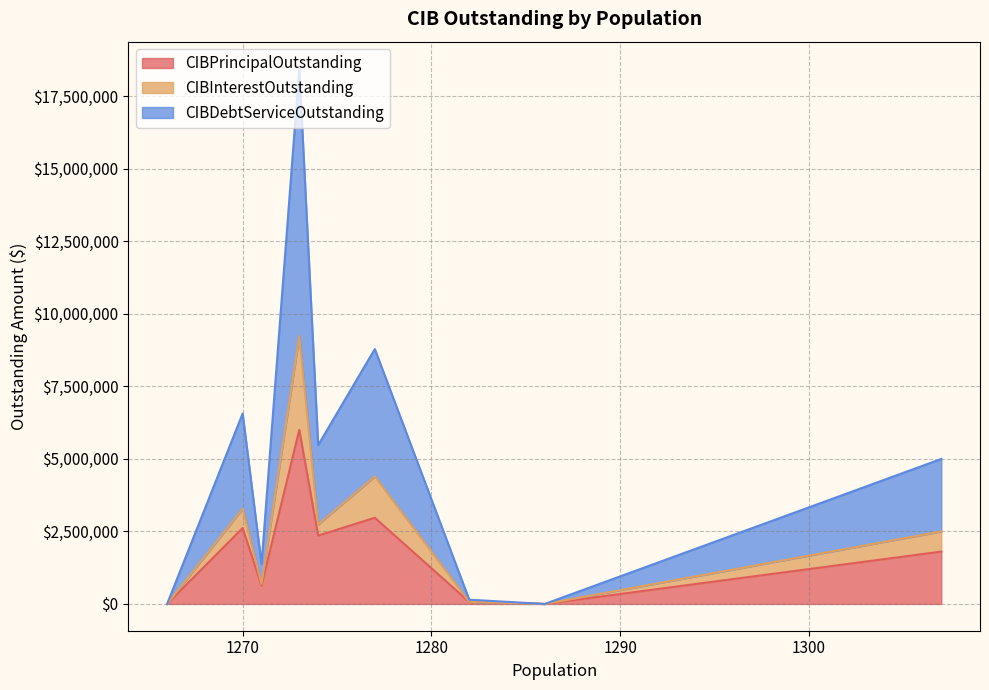

The CIBPrincipalOutstanding series shows 2615000.0 at Brownsboro. True or false?

True